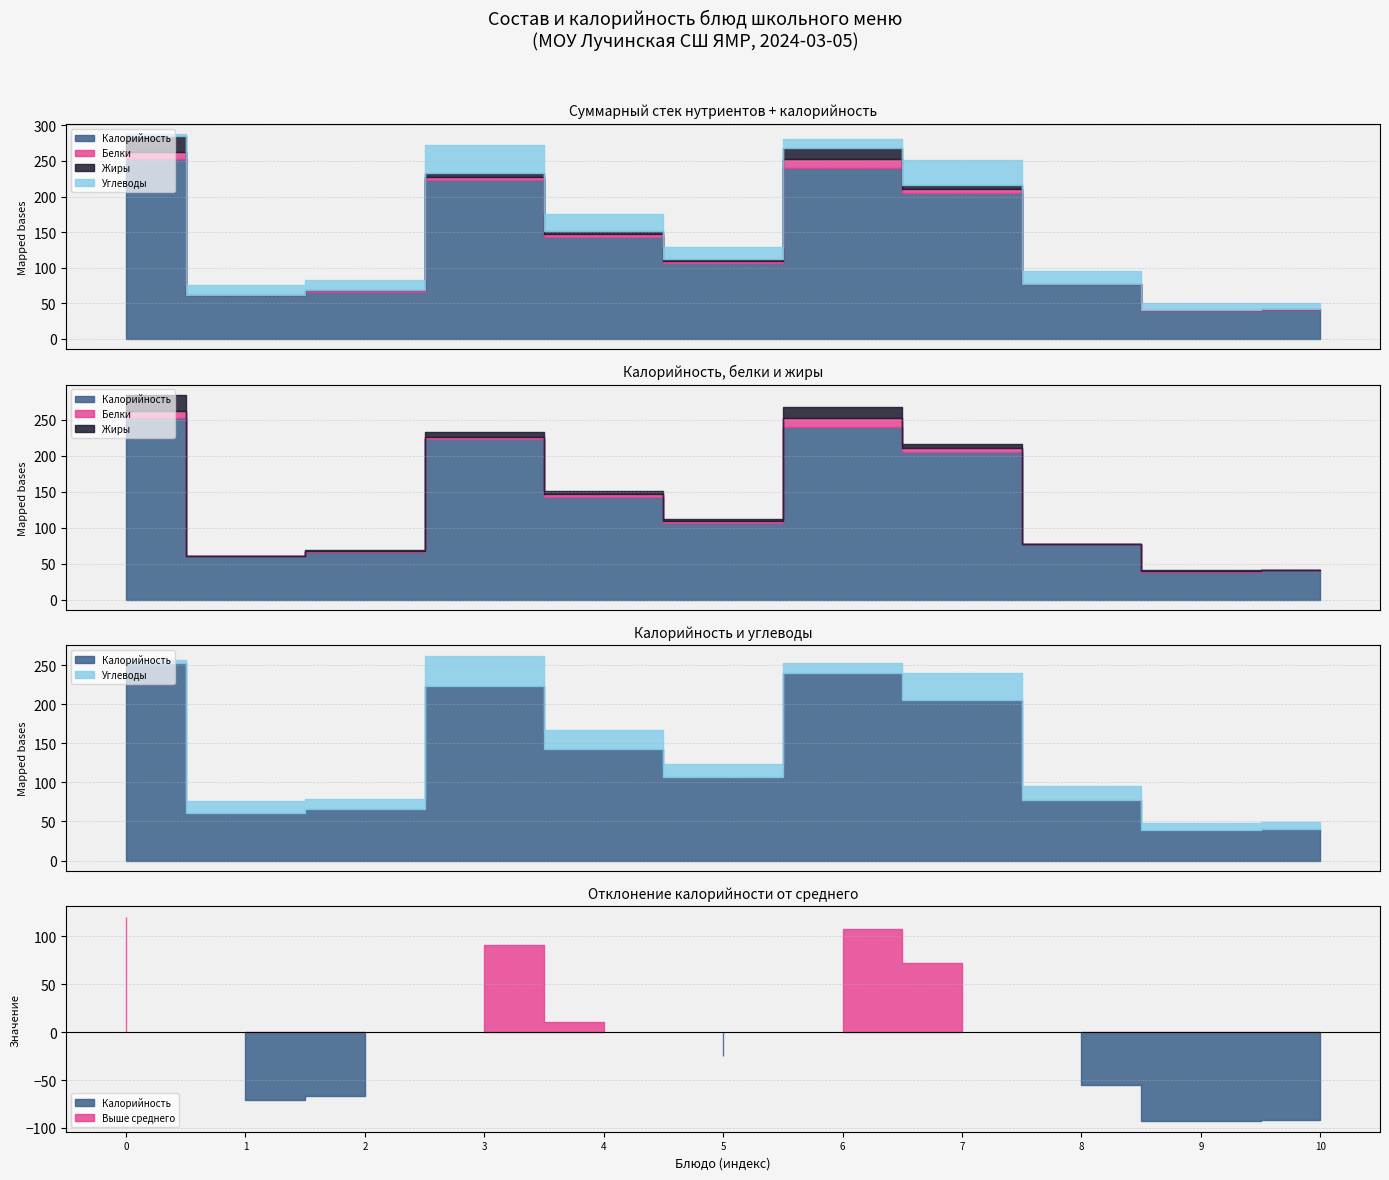

True or false: Белки and Калорийность cross at least once.

False